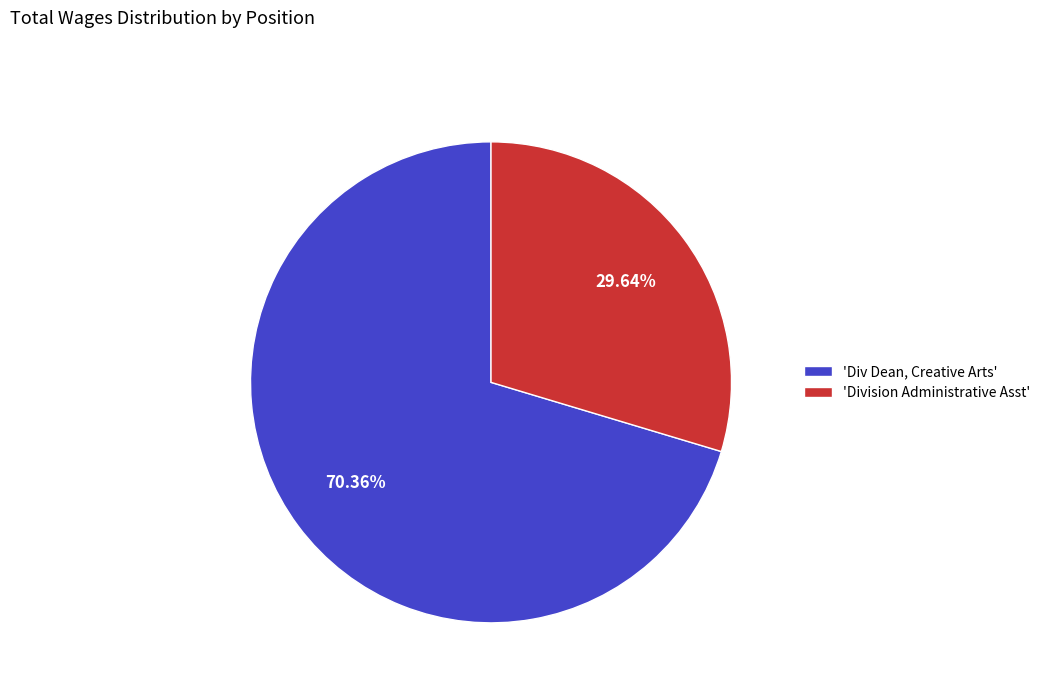

What is the smallest slice in the pie chart?

'Division Administrative Asst'